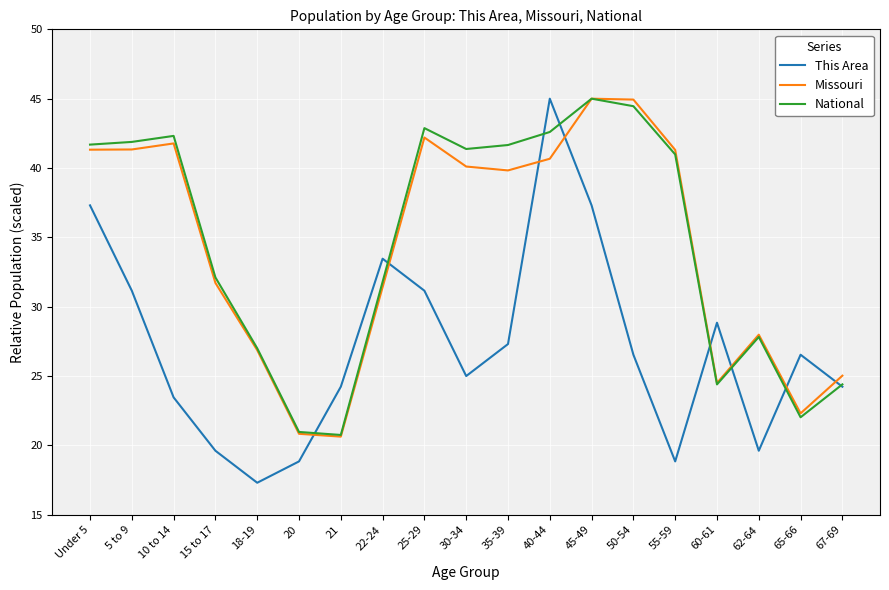

What is the difference between the Missouri values at 45-49 and 18-19?

18.1